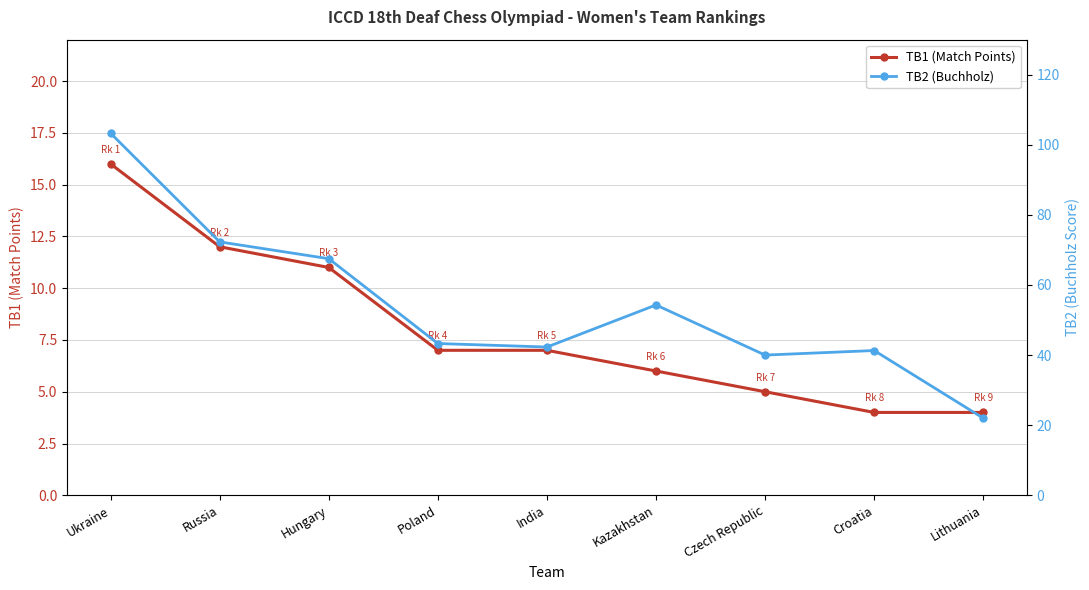

At which category is the sum across all series the highest?

Ukraine